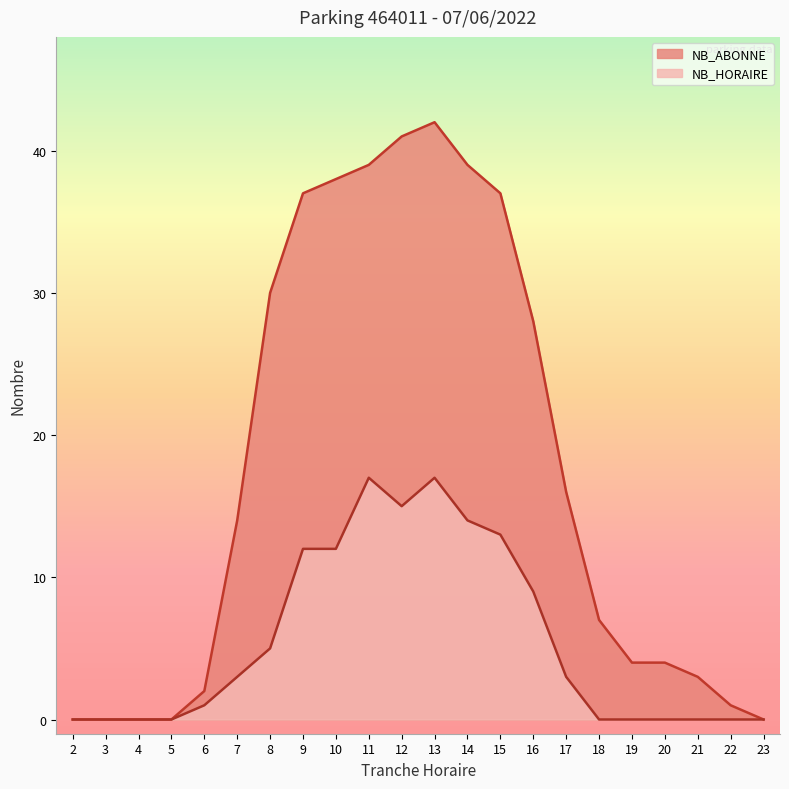

Which has a higher value, 16 or 3?

16